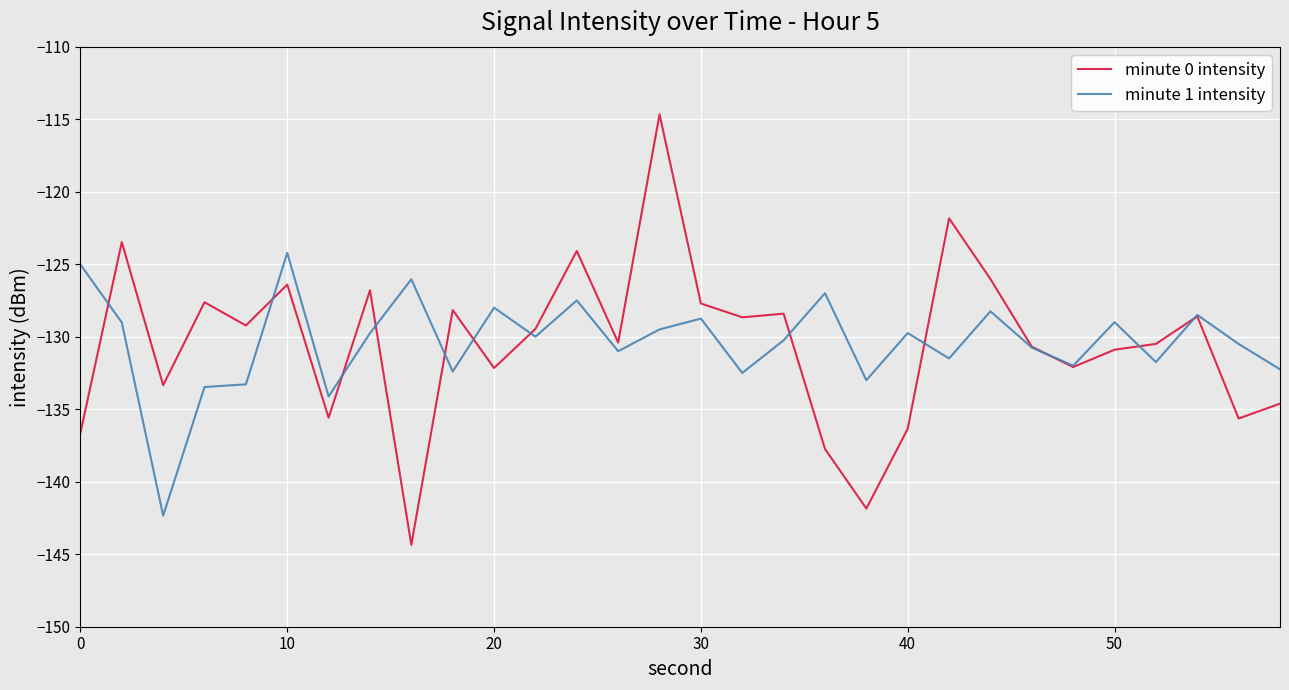

List the series in order of their peak value, highest first.

minute 0 intensity, minute 1 intensity